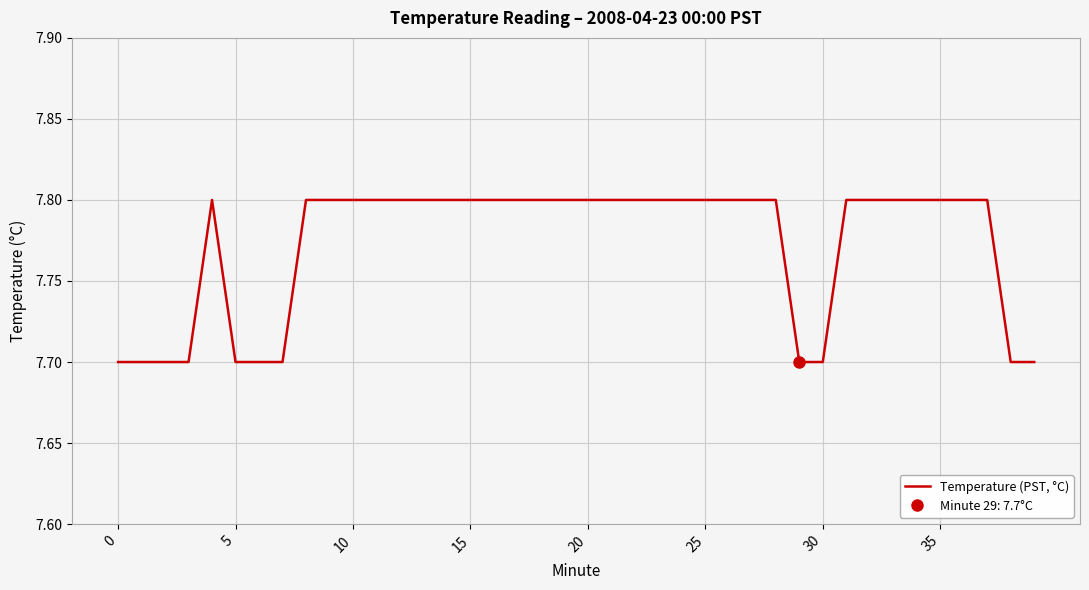

What is the difference between the maximum and minimum values?

0.1